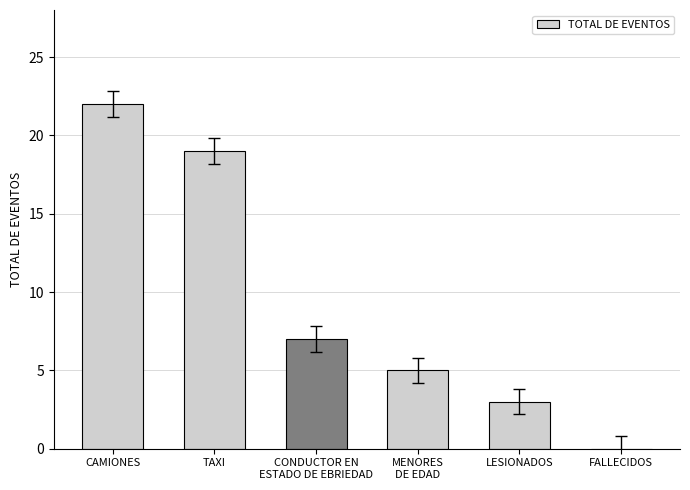

Where does the data first go above 7?

CAMIONES